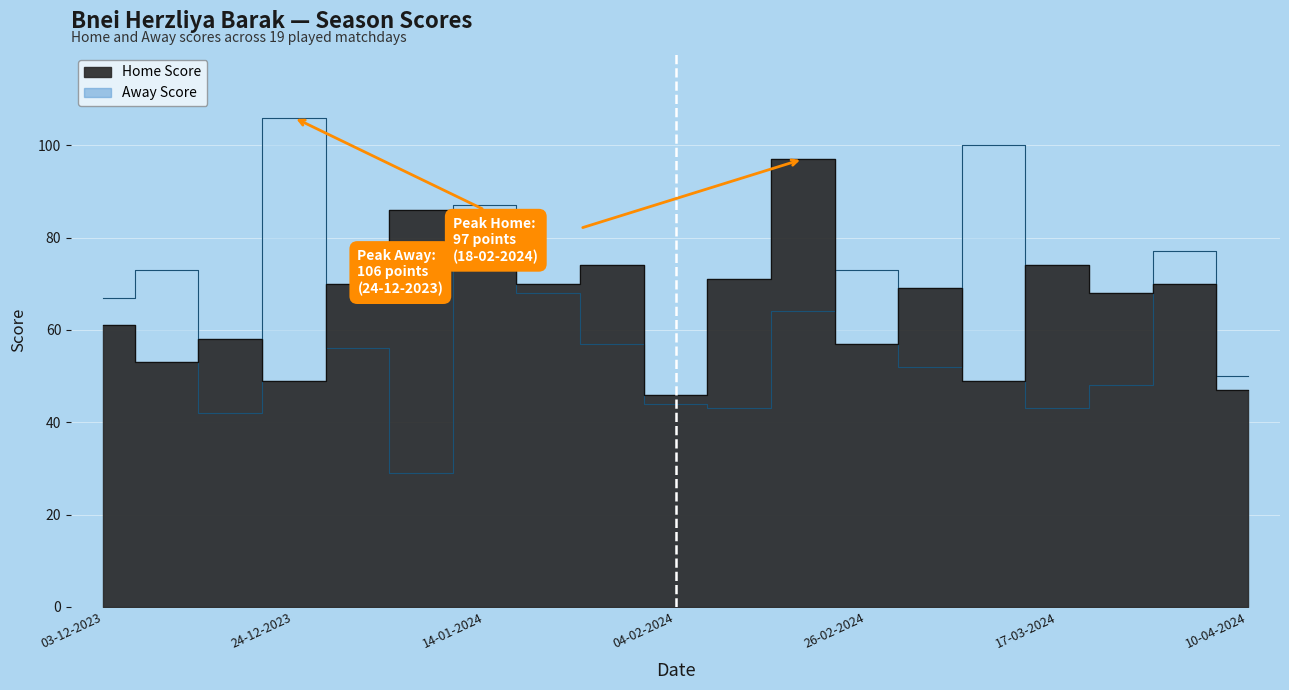

Which label corresponds to the largest value in the chart?

24-12-2023